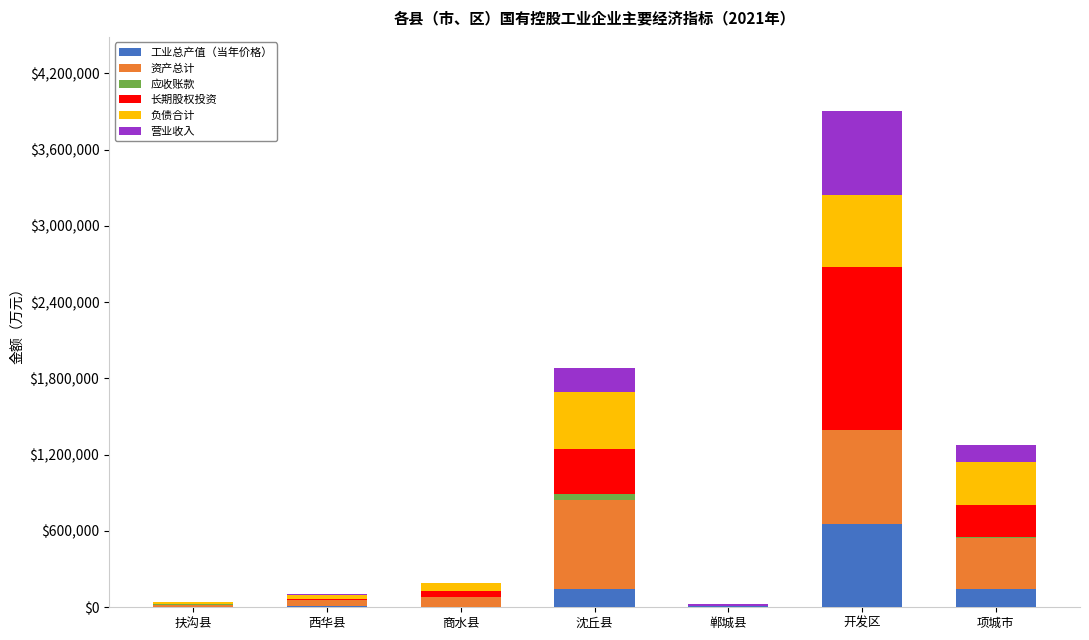

At which category is the sum across all series the highest?

开发区